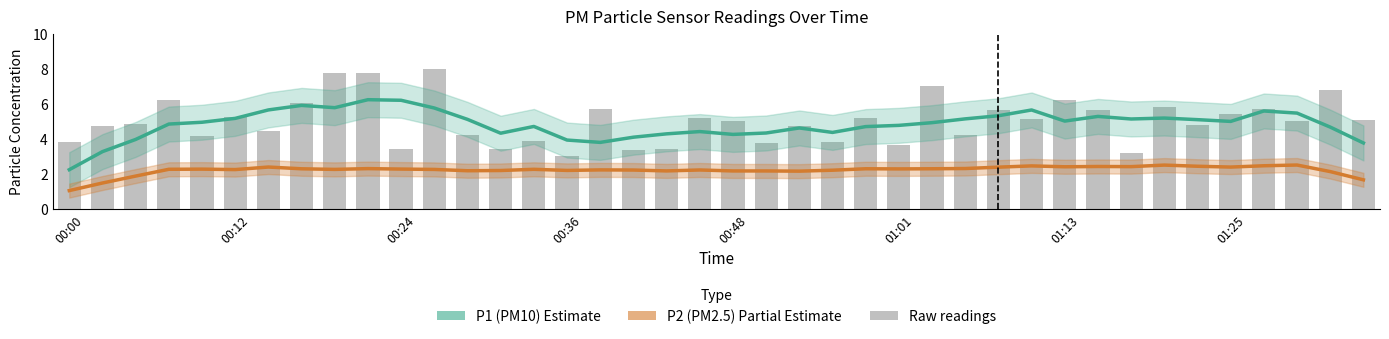

How many groups of bars are there?

40